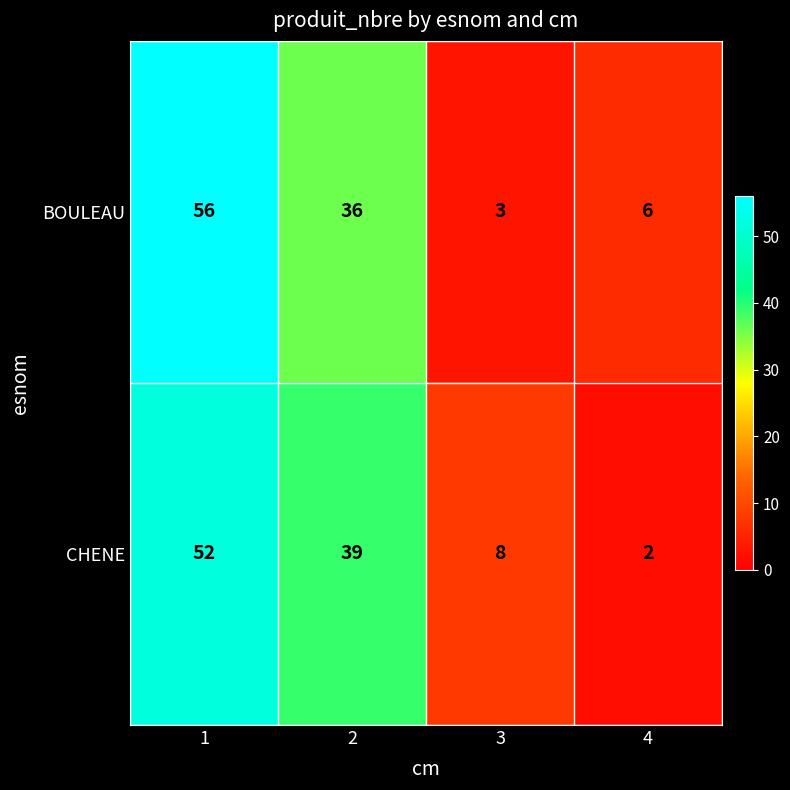

True or false: CHENE has a value of 4 at 3.

False